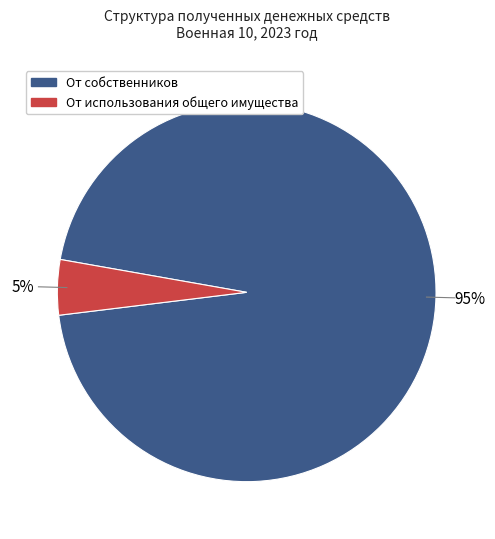

Is there a majority slice in this chart?

Yes